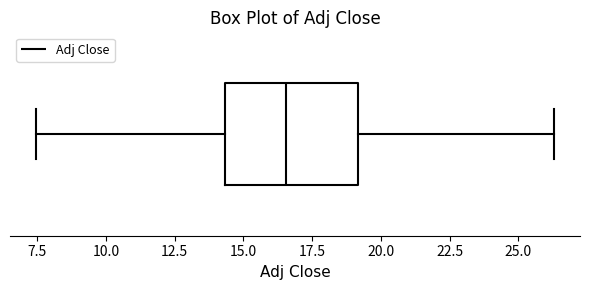

Read this box plot against the x-axis: the position of the median line, the range covered by the box, and the ends of both whiskers. The values are not printed on the chart, so give them approximately, as read against the axis.

median 16.5, box 14.5 to 19.0, whiskers 7.5 to 26.5